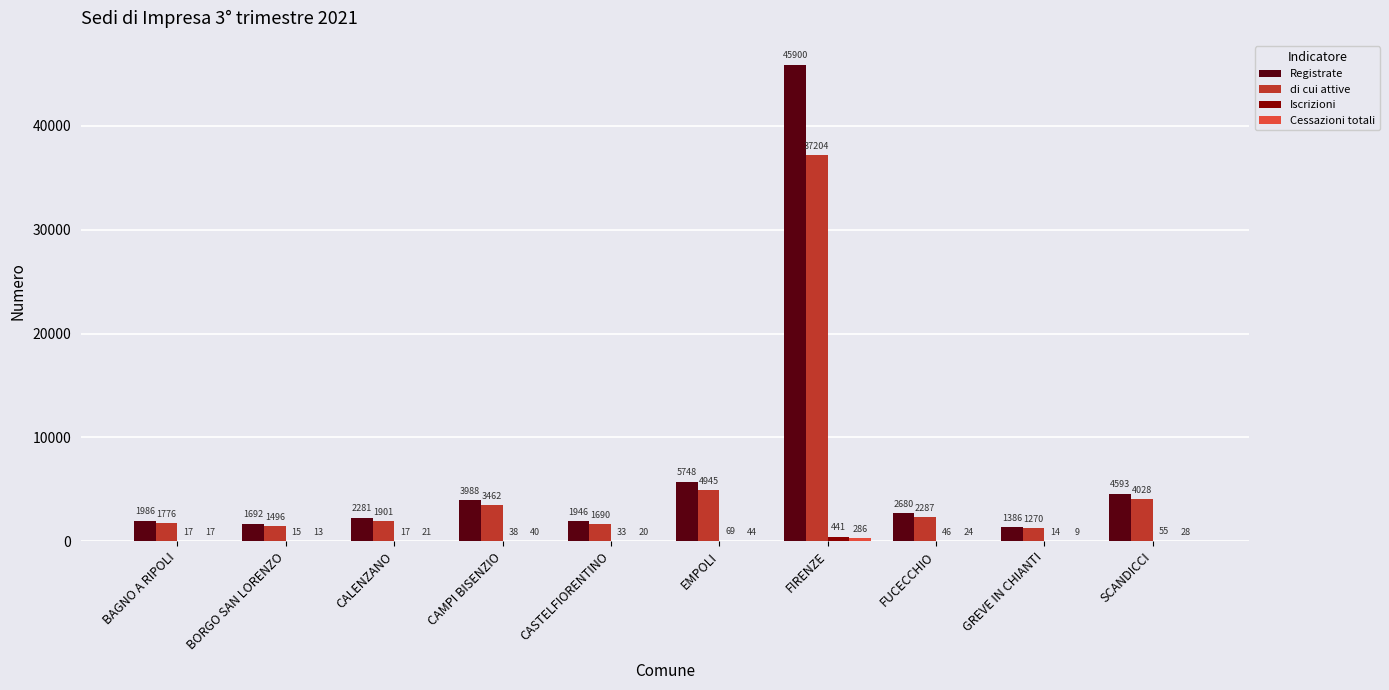

Which series changed the most between CAMPI BISENZIO and FUCECCHIO?

Registrate